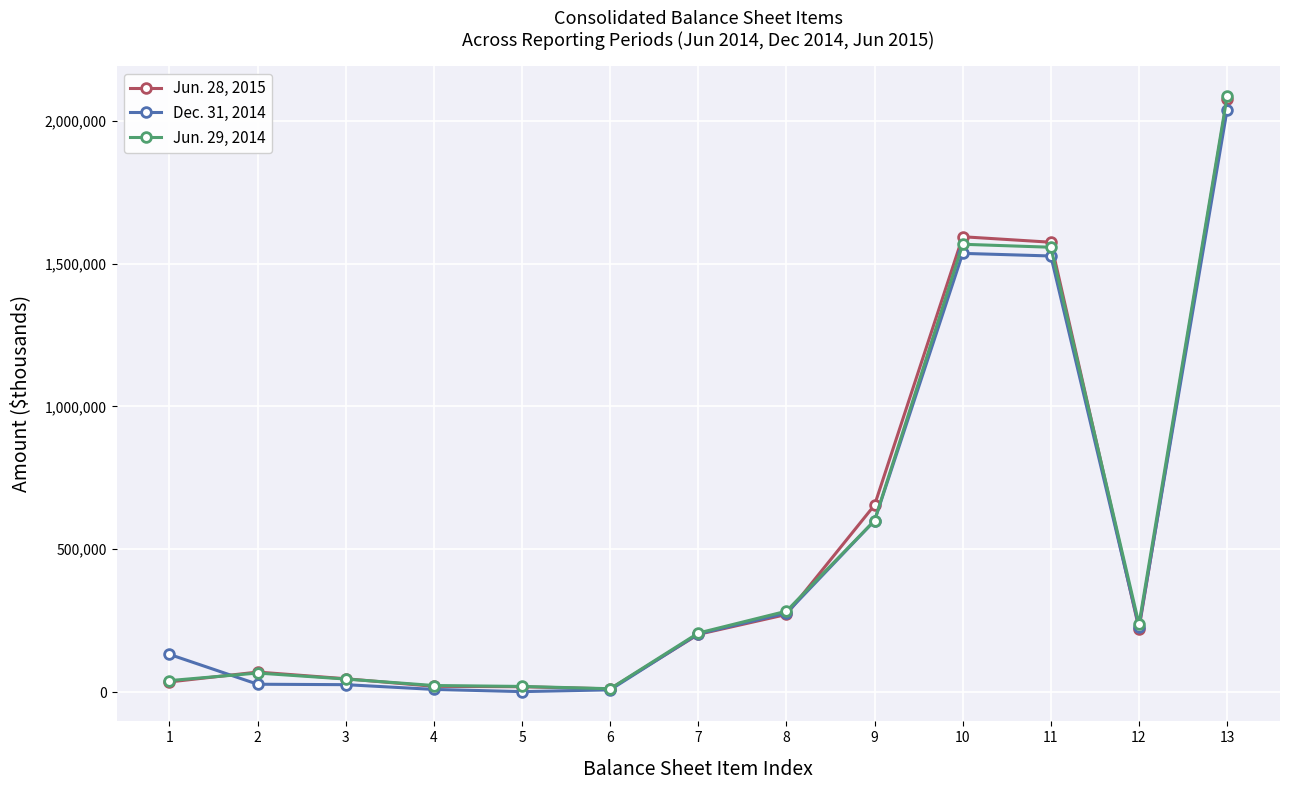

True or false: Jun. 28, 2015 has a value of 271593 at 8.

True